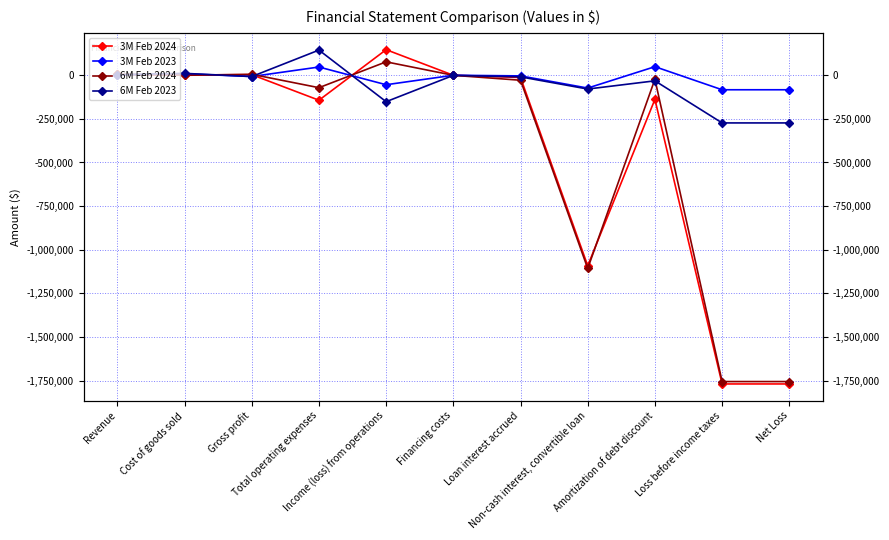

What is the difference between the maximum and minimum values in the 6M Feb 2023 series?

417430